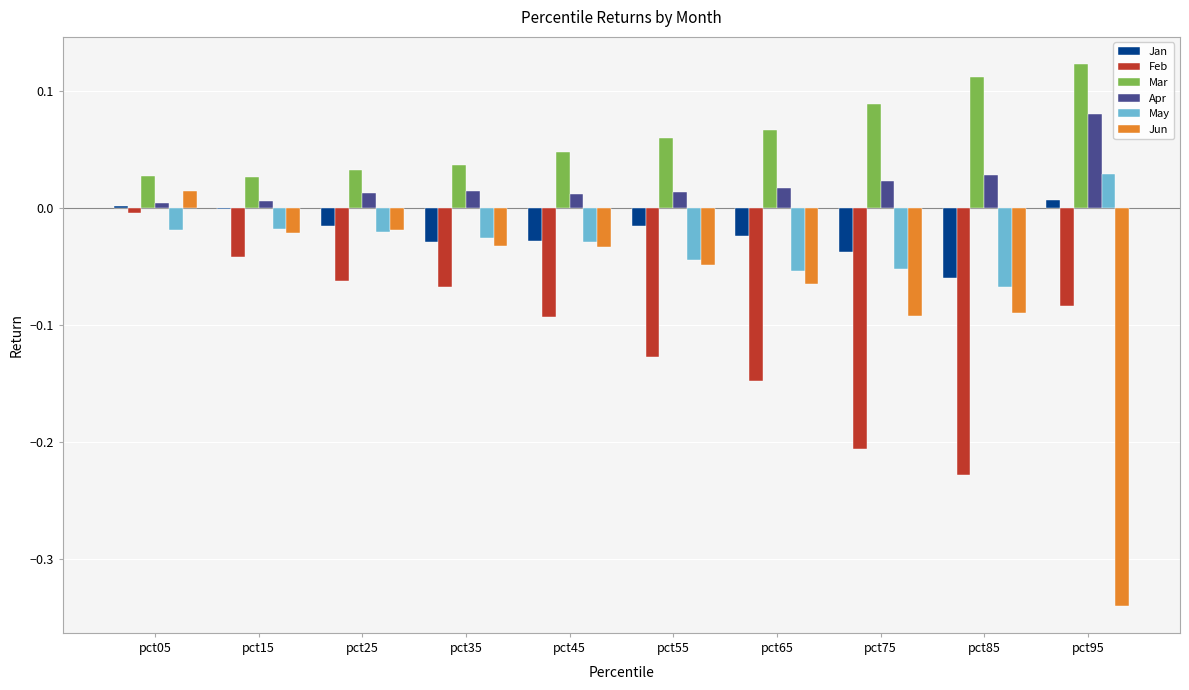

Is it true that Jan equals -0.0 at pct65?

True